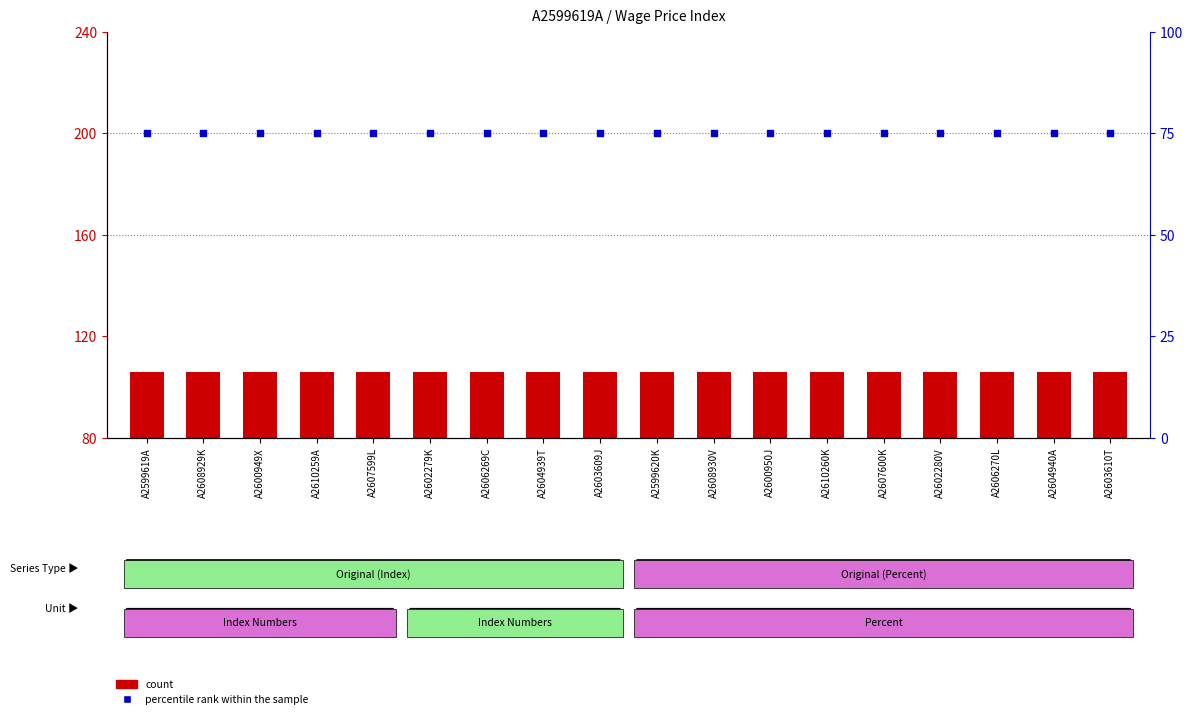

Which series reaches the maximum Y coordinate?

count